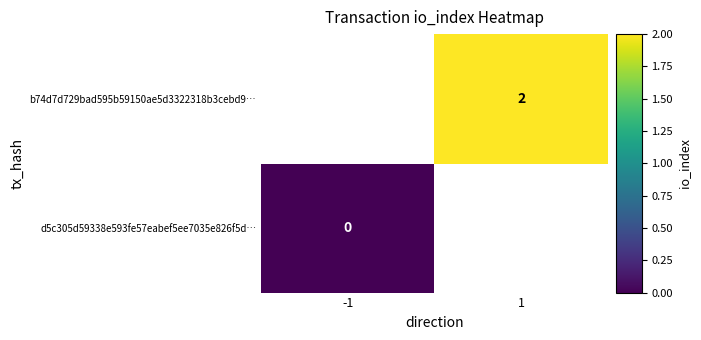

True or false: b74d7d729bad595b59150ae5d3322318b3cebd9… has a value of 2 at 1.

True